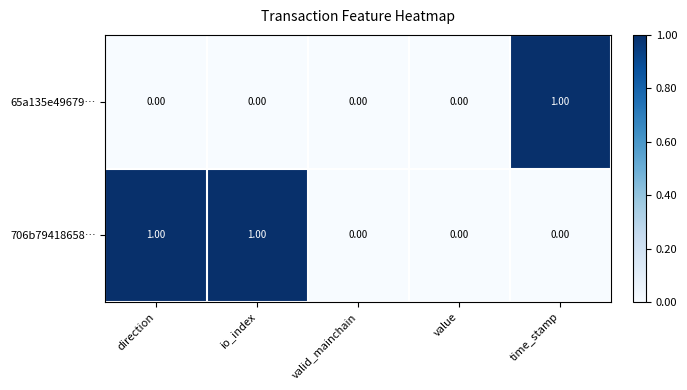

How many series are shown in this chart?

2